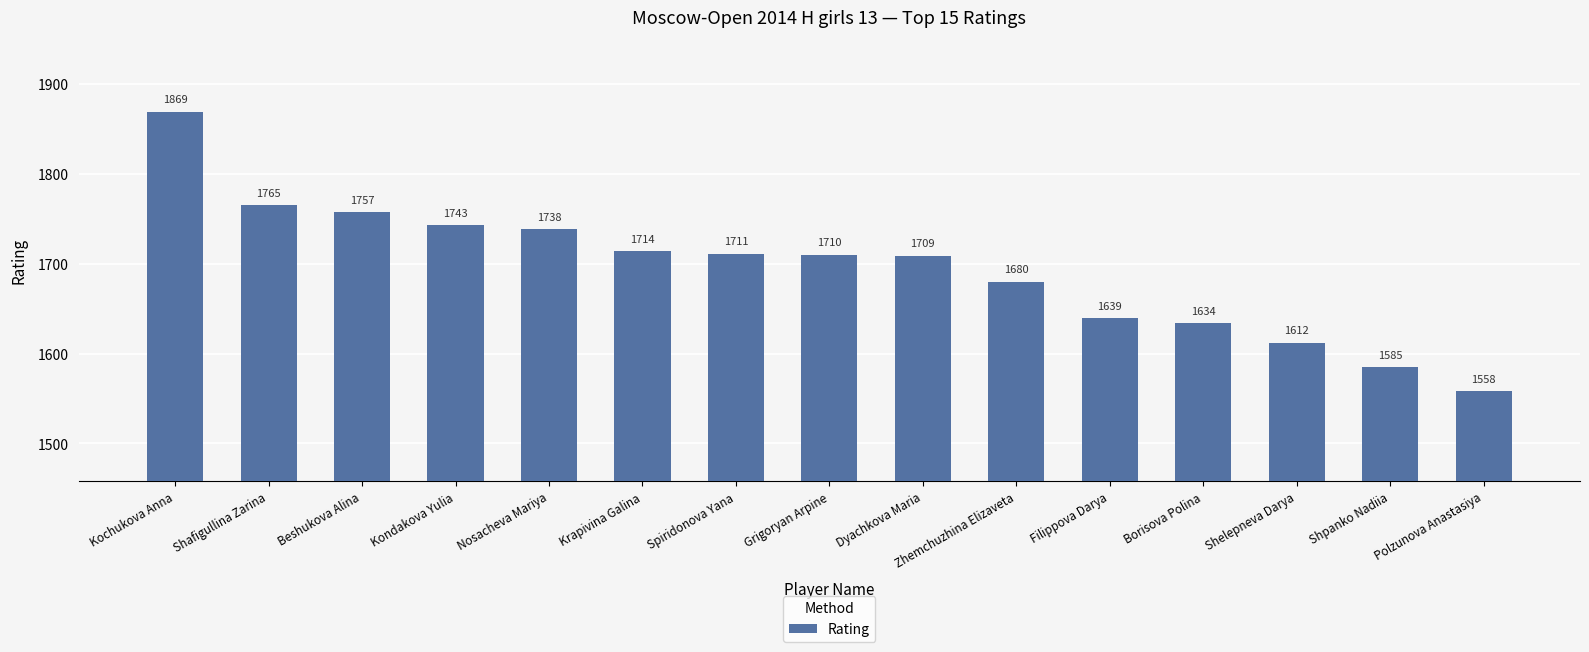

How many values are below 1710?

7